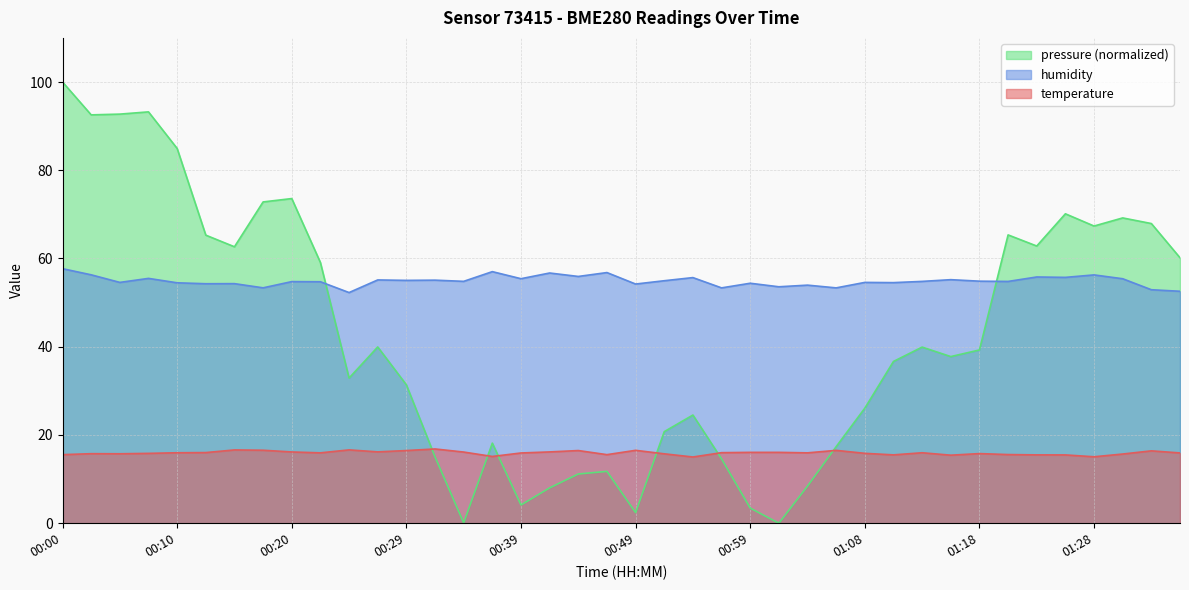

Reading right to left, what are all the values shown in this chart?

temperature: 01:35=15.9	01:32=16.4	01:30=15.7	01:28=15.1	01:25=15.5	01:23=15.5	01:21=15.6	01:18=15.8	01:16=15.4	01:13=16.0	01:11=15.5	01:08=15.8	01:06=16.5	01:03=15.9	01:01=16.1	00:59=16.1	00:56=16.0	00:54=15.0	00:51=15.7	00:49=16.5	00:46=15.5	00:44=16.5	00:42=16.2	00:39=15.9	00:37=15.1	00:34=16.1	00:32=16.8	00:29=16.5	00:27=16.2	00:25=16.6	00:22=15.9	00:20=16.1	00:17=16.5	00:15=16.6	00:12=16.0	00:10=16.0	00:08=15.8	00:05=15.7	00:03=15.8	00:00=15.5
humidity: 01:35=52.6	01:32=52.9	01:30=55.4	01:28=56.3	01:25=55.7	01:23=55.8	01:21=54.8	01:18=54.9	01:16=55.2	01:13=54.8	01:11=54.5	01:08=54.6	01:06=53.3	01:03=54.0	01:01=53.6	00:59=54.4	00:56=53.3	00:54=55.7	00:51=55.0	00:49=54.2	00:46=56.8	00:44=55.9	00:42=56.7	00:39=55.4	00:37=57.0	00:34=54.8	00:32=55.1	00:29=55.0	00:27=55.1	00:25=52.3	00:22=54.7	00:20=54.8	00:17=53.4	00:15=54.3	00:12=54.3	00:10=54.5	00:08=55.5	00:05=54.6	00:03=56.3	00:00=57.7